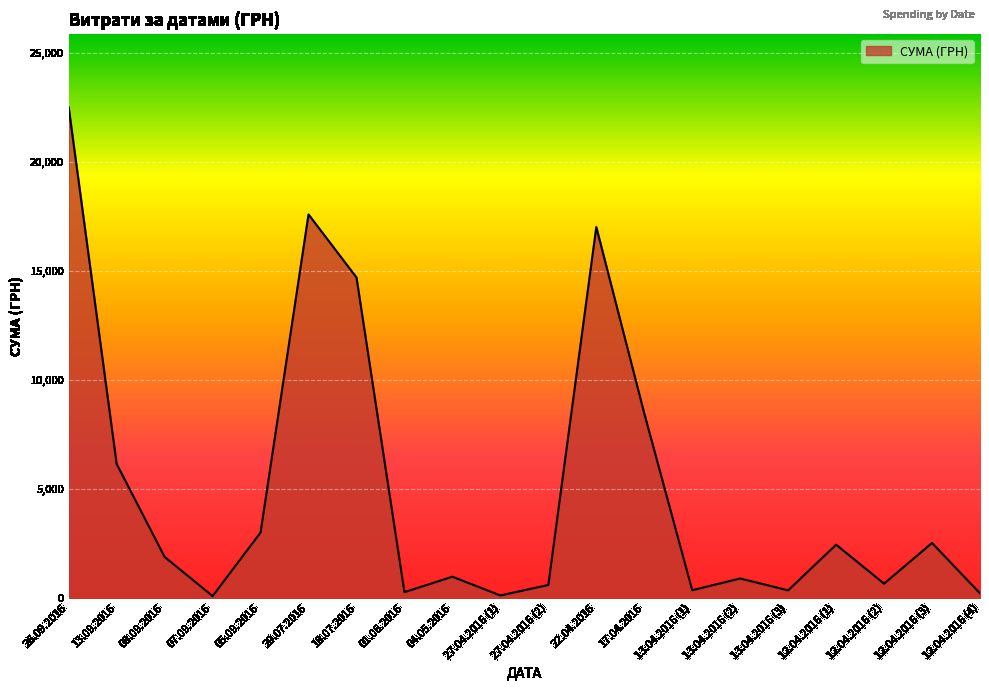

At which category does the chart reach its peak across all series?

26.09.2016